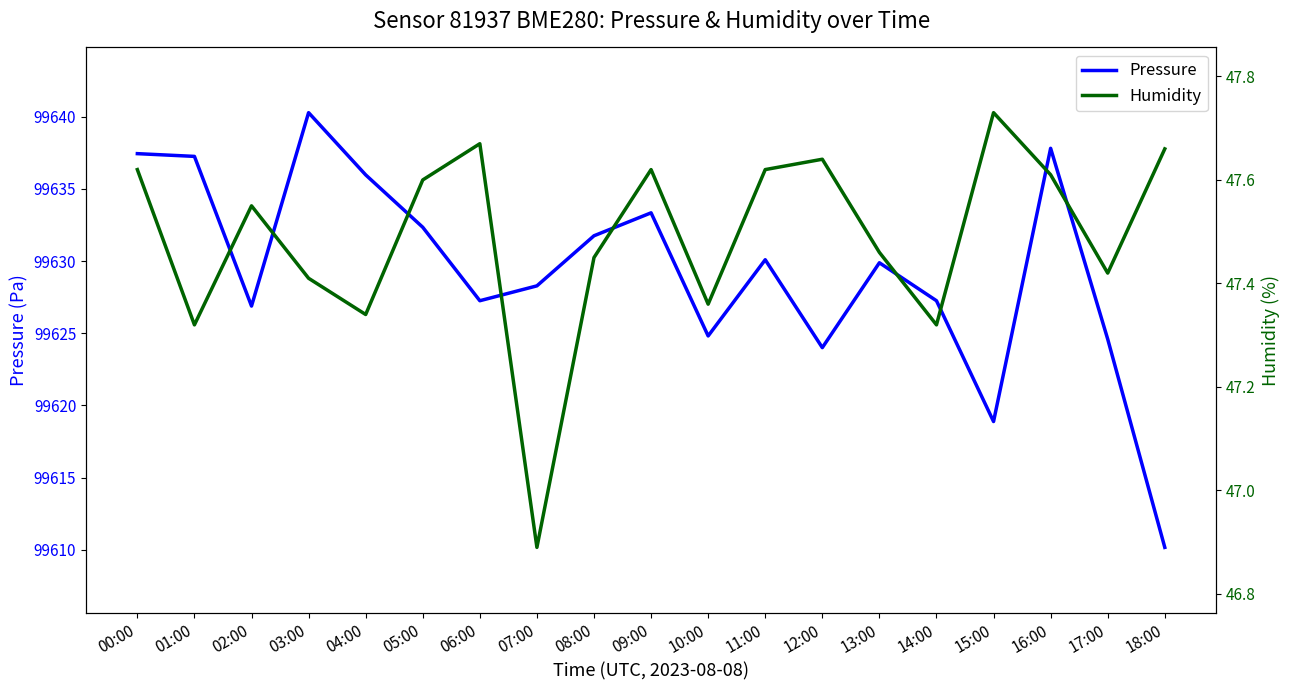

What is the label of the 7th point from the left?

06:00